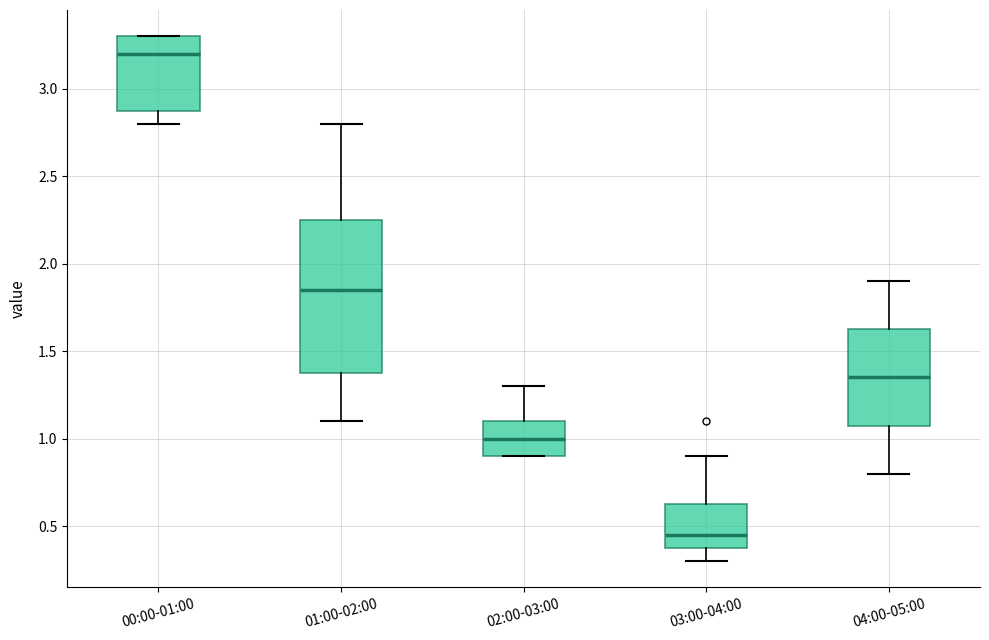

Comparing the boxes themselves (not the whiskers), which one is the tallest?

01:00-02:00